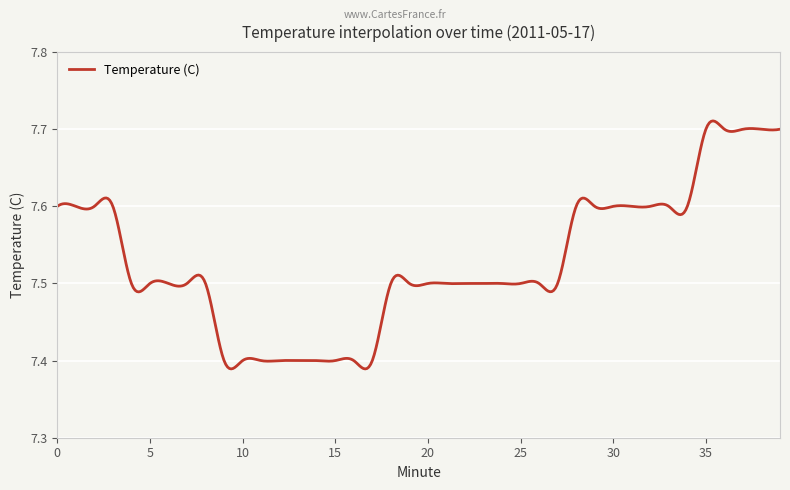

What is the difference between the maximum and minimum values?

0.3